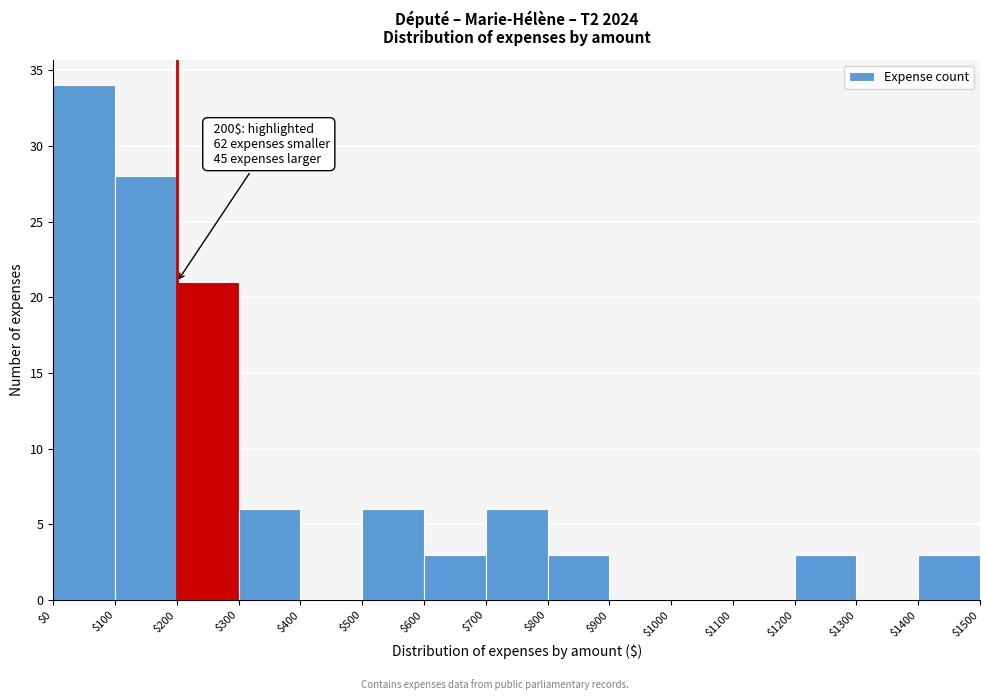

Which range on the x-axis has the tallest bar?

$0 to $100